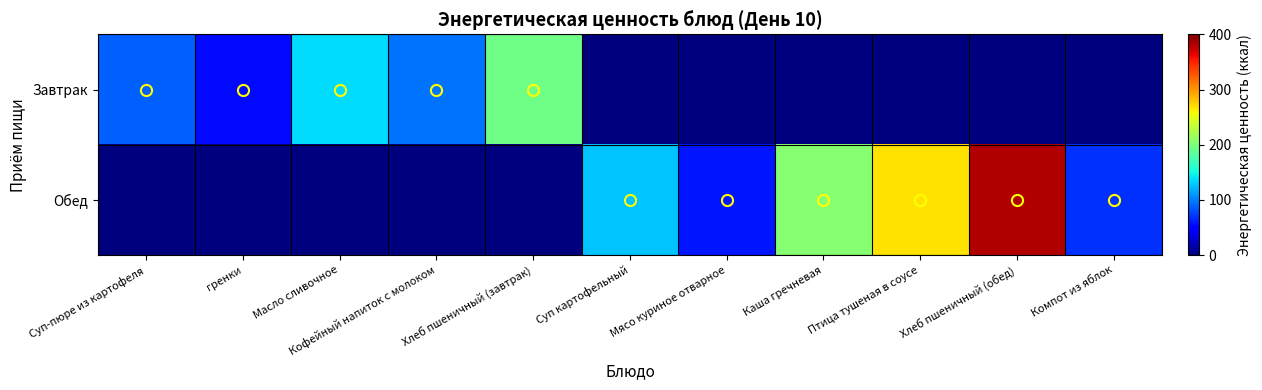

Which series has the largest range (max minus min)?

Обед